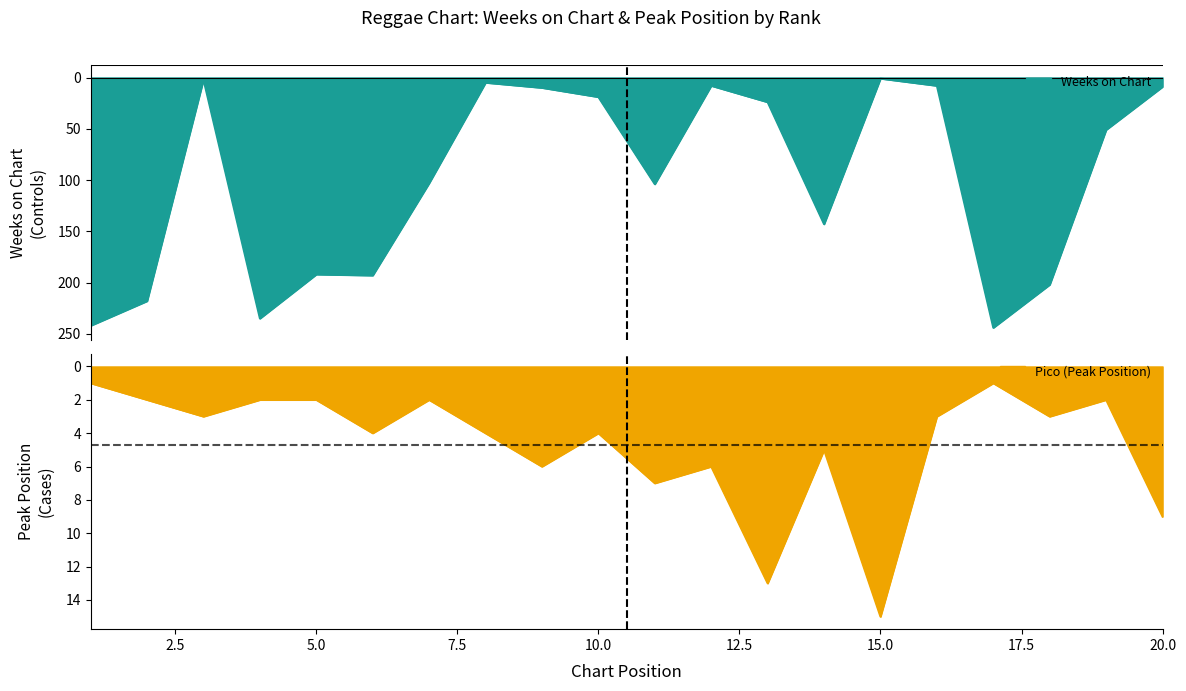

What is the difference between the second highest and minimum values in the Pico series?

12